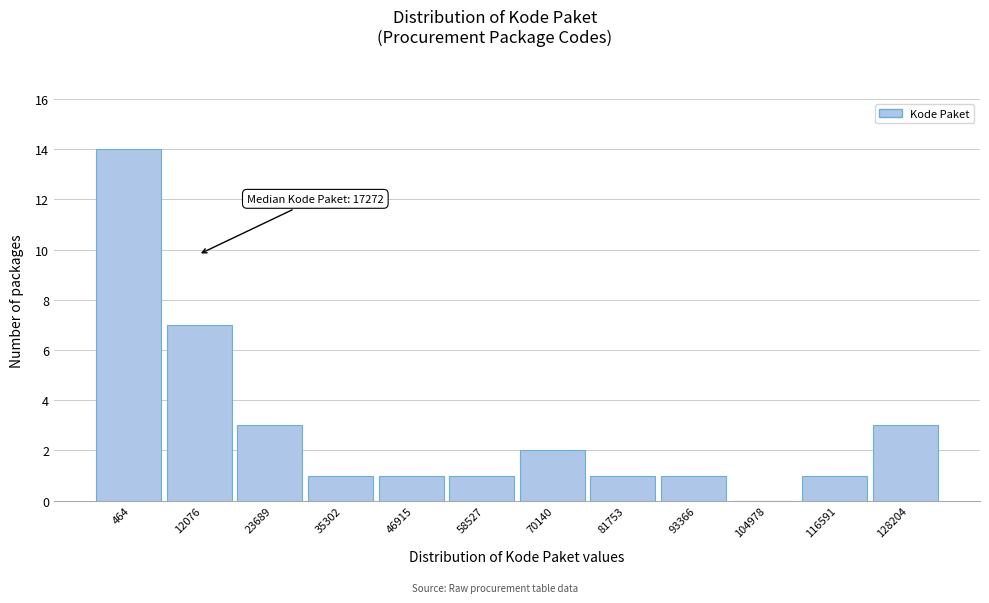

Reading left to right, list all the values displayed in this chart.

464=14	12076=7	23689=3	35302=1	46915=1	58527=1	70140=2	81753=1	93366=1	104978=0	116591=1	128204=3